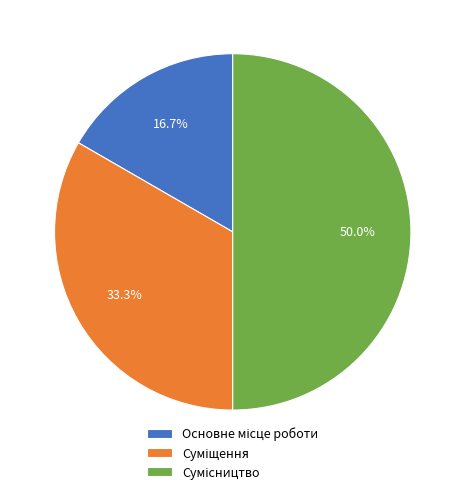

To the nearest percent, what is the difference between the Суміщення and Основне місце роботи slice percentages?

17%